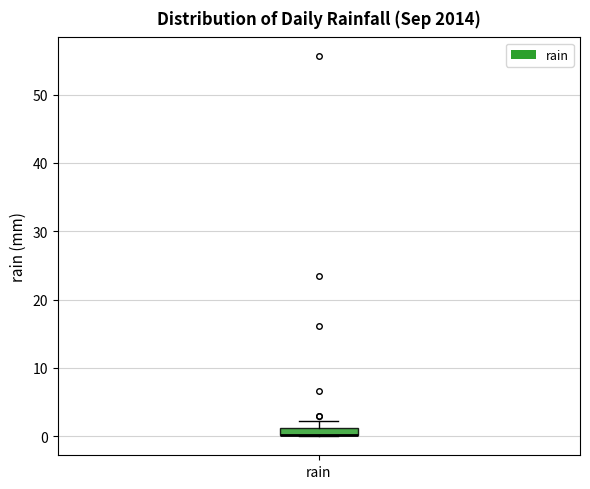

Where does the upper whisker of the box for rain end on the y-axis? The values are not printed on the chart, so give them approximately, as read against the axis.

2